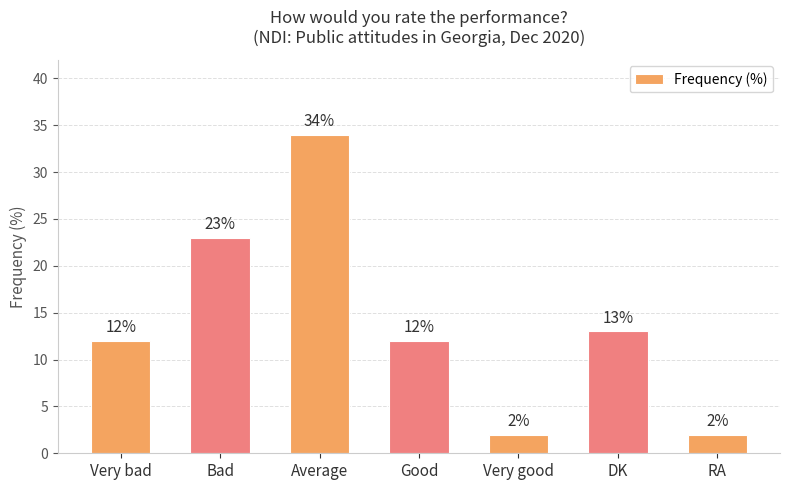

Count the values in the range 2 to 23.

6